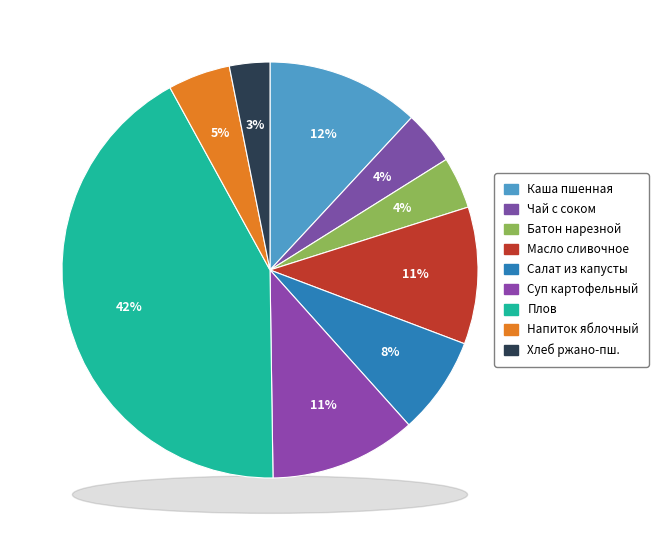

To the nearest percent, what is the average slice percentage?

11%